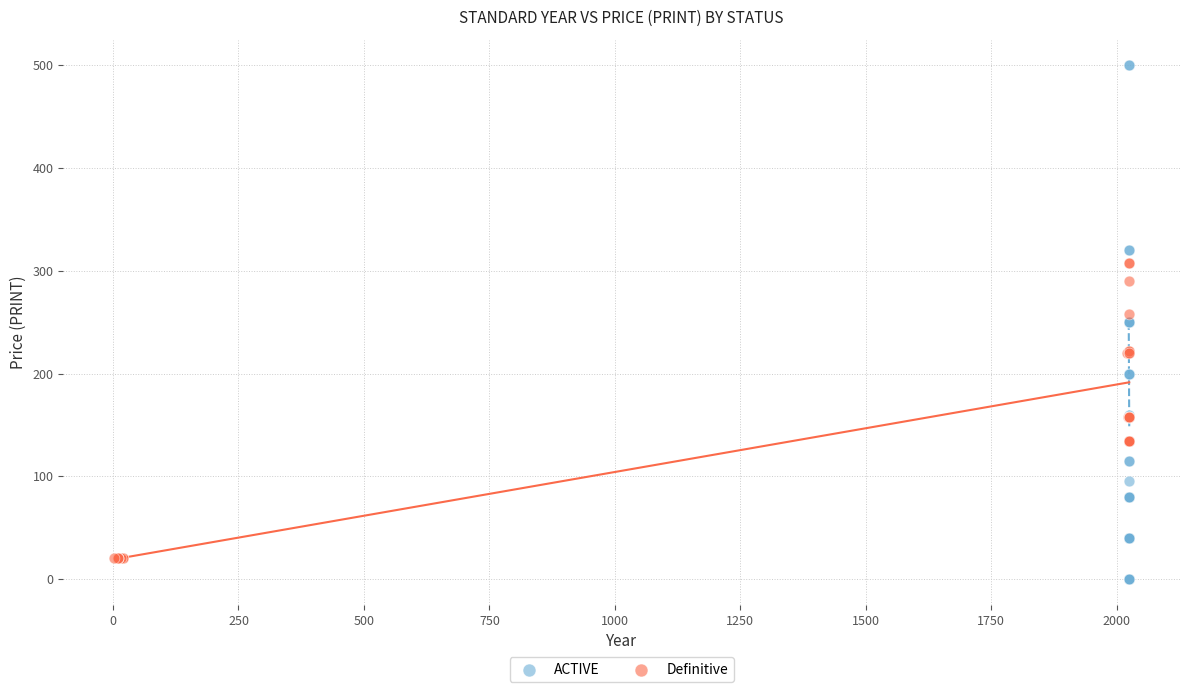

Which series reaches the maximum Y coordinate?

ACTIVE